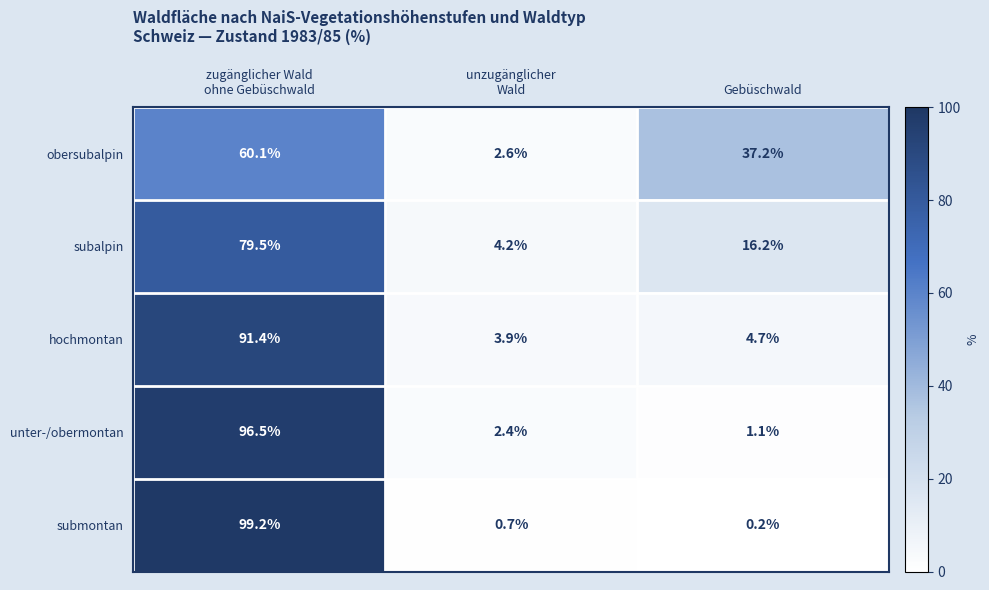

What is the highest value of the hochmontan series?

91.4